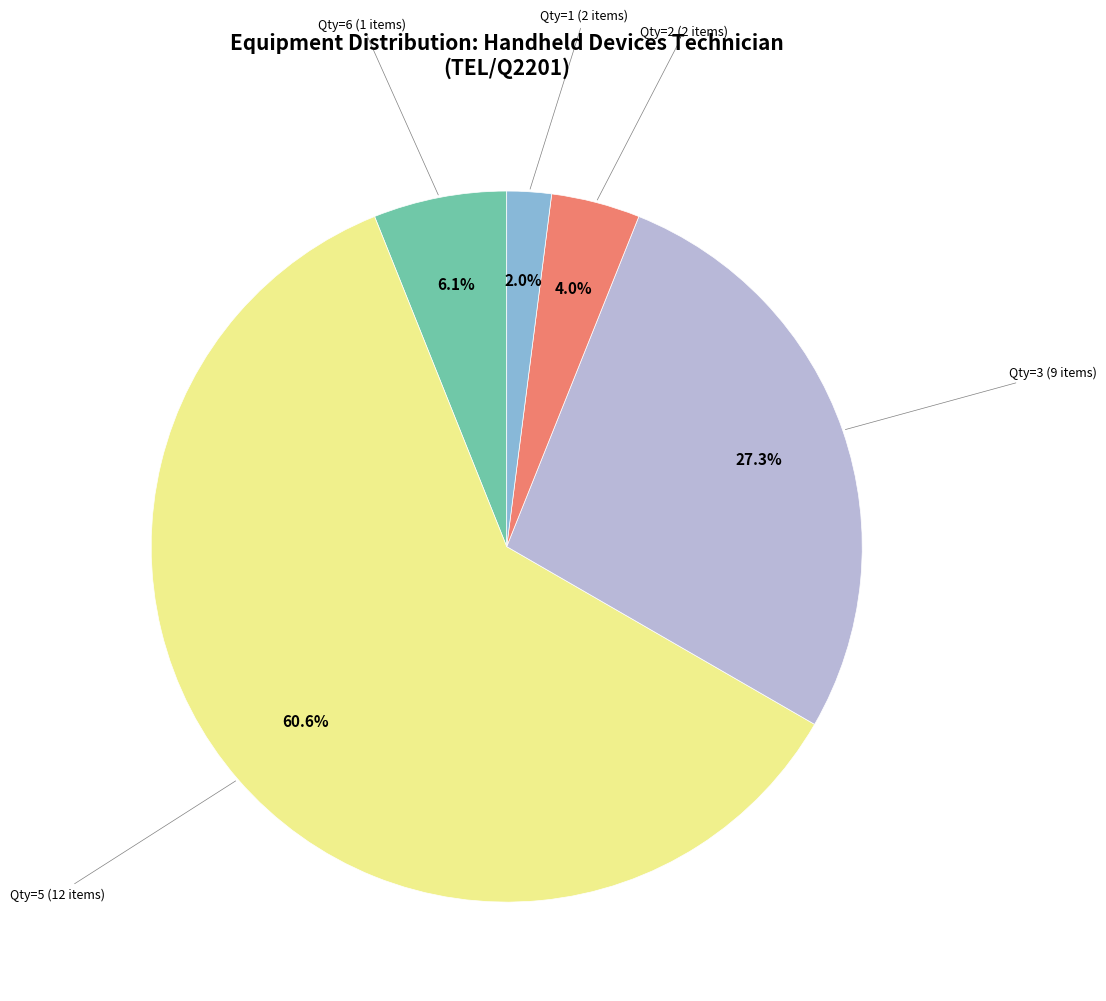

Is there a majority slice in this chart?

Yes